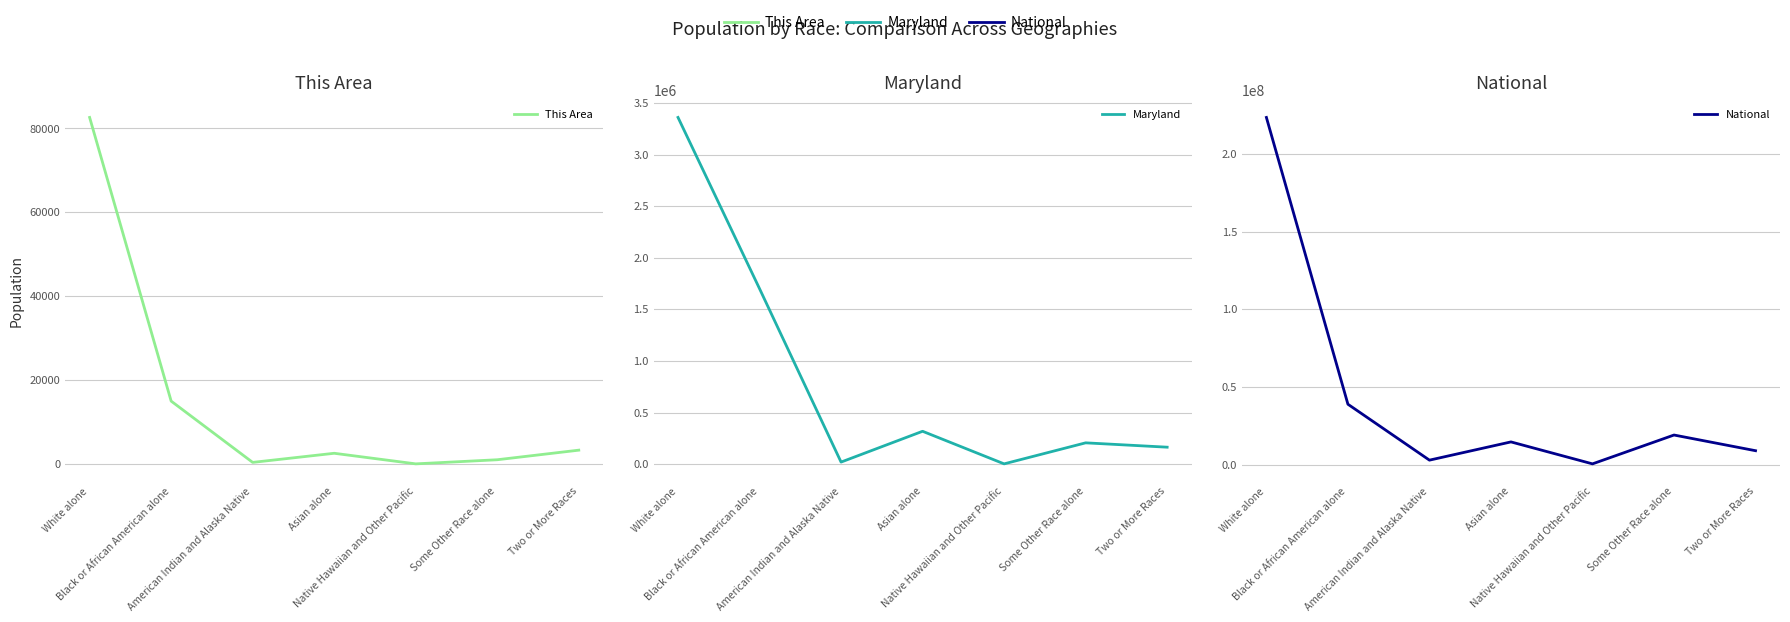

How many interior local peaks does the National series have?

2